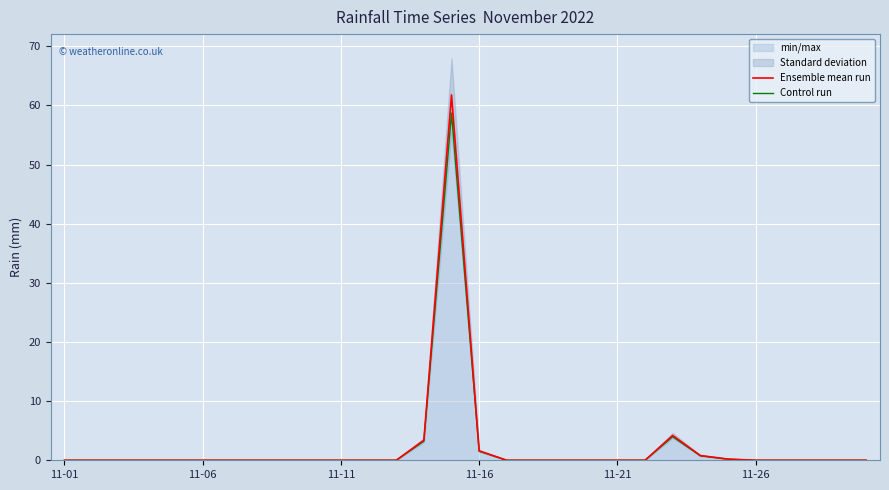

Which series has the largest total across all categories?

Ensemble mean run